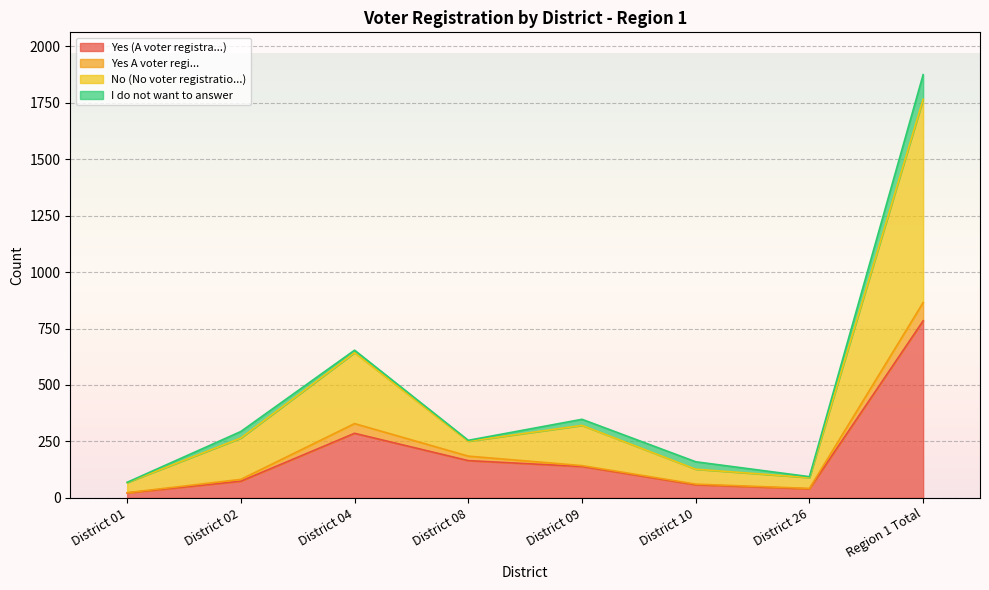

What is the total value across all series at District 02?

294